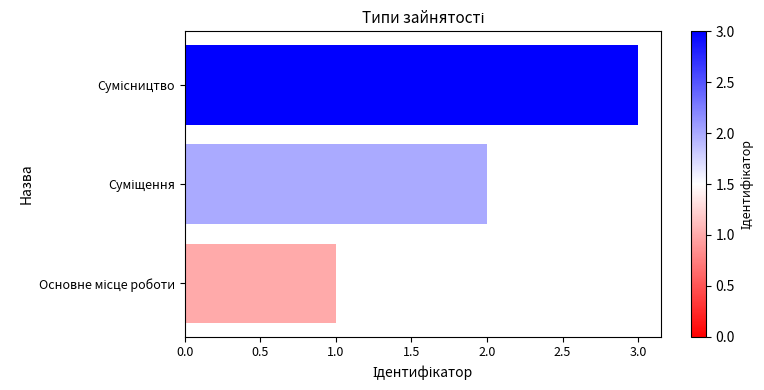

What is the sum of all values?

6